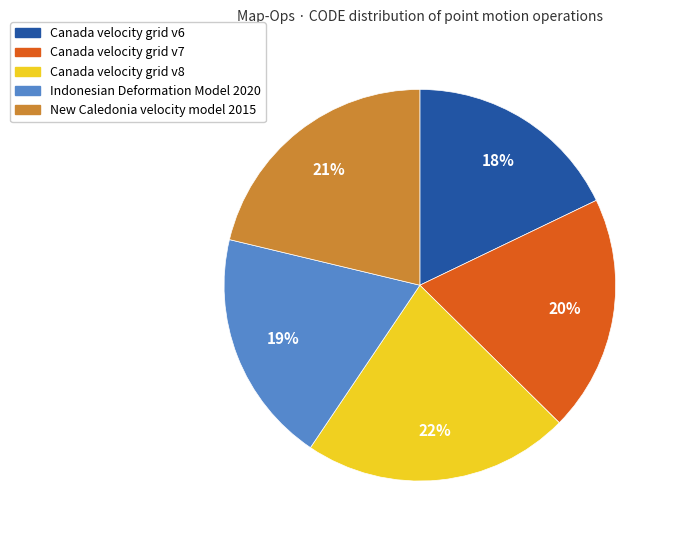

Combined, do Indonesian Deformation Model 2020 and Canada velocity grid v7 account for over 50%?

No